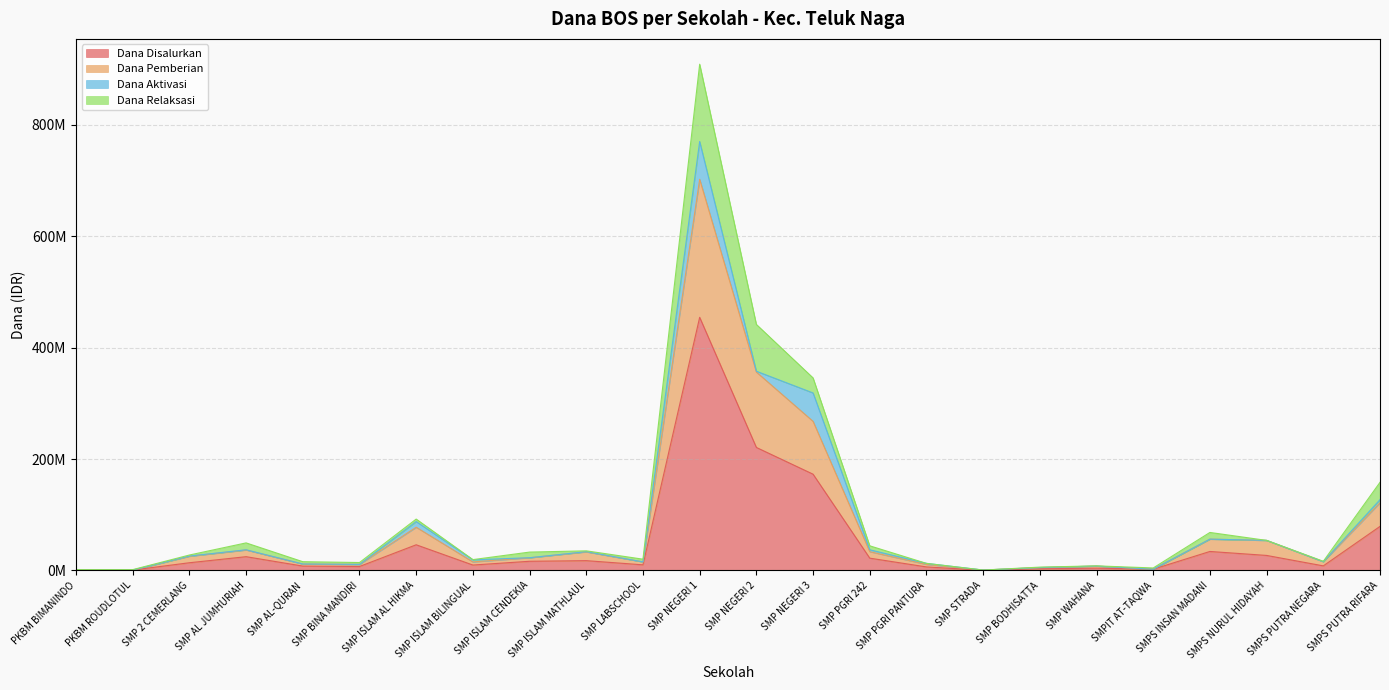

At which category is the sum across all series the highest?

SMP NEGERI 1